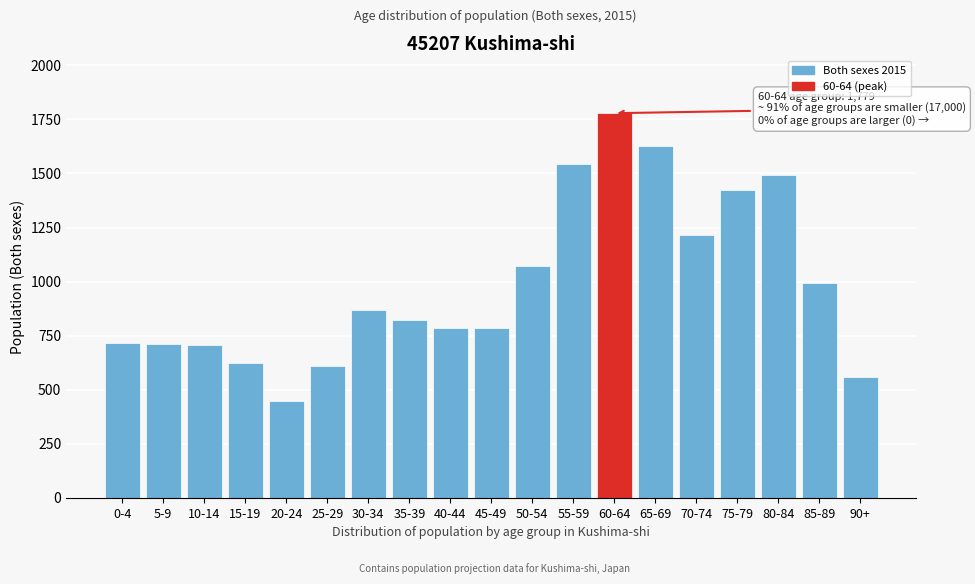

What is the smallest value displayed?

447